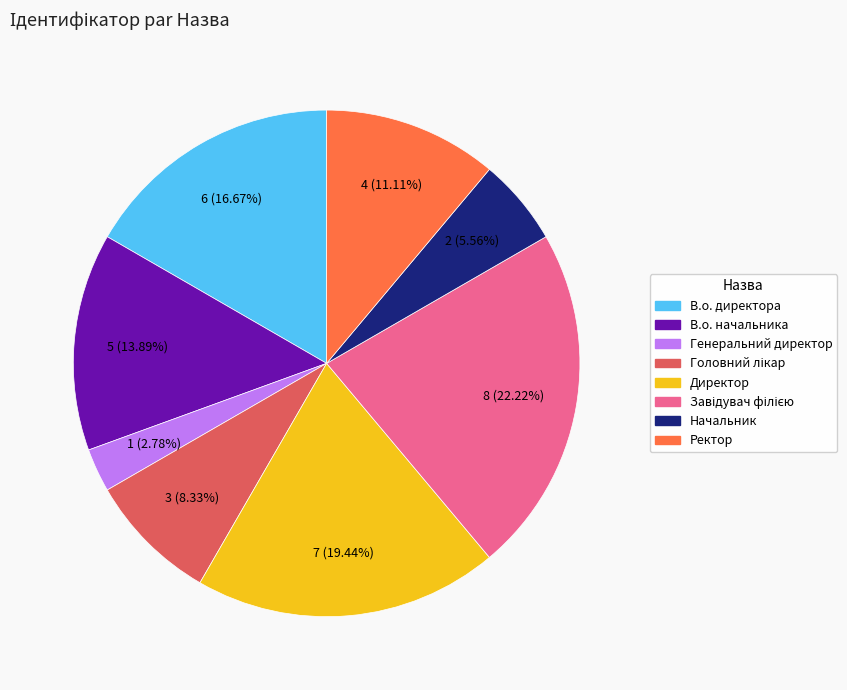

Do Начальник and Ректор together represent more than half of the pie?

No